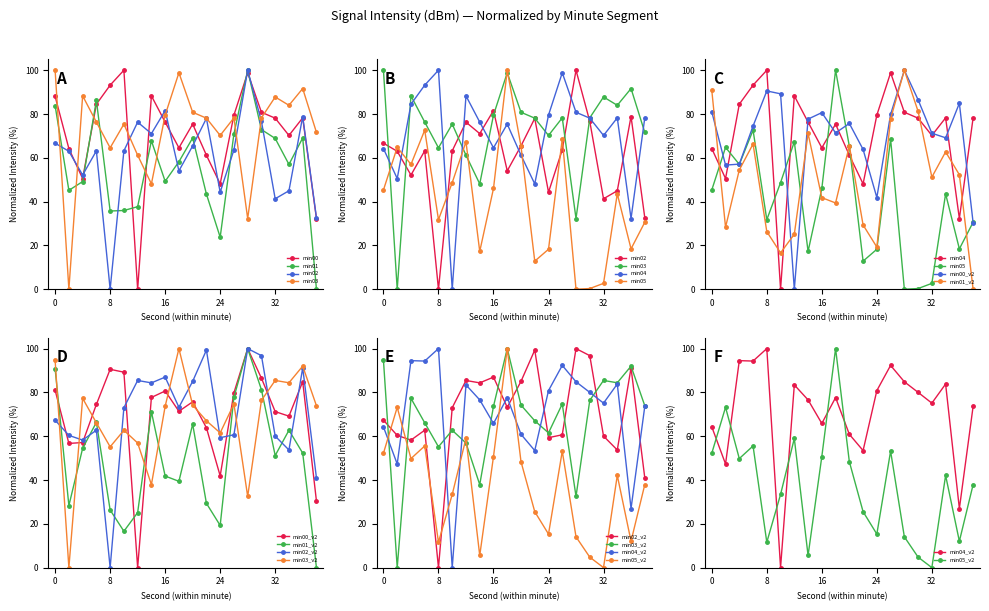

Read the min02 value at 34.

45.0